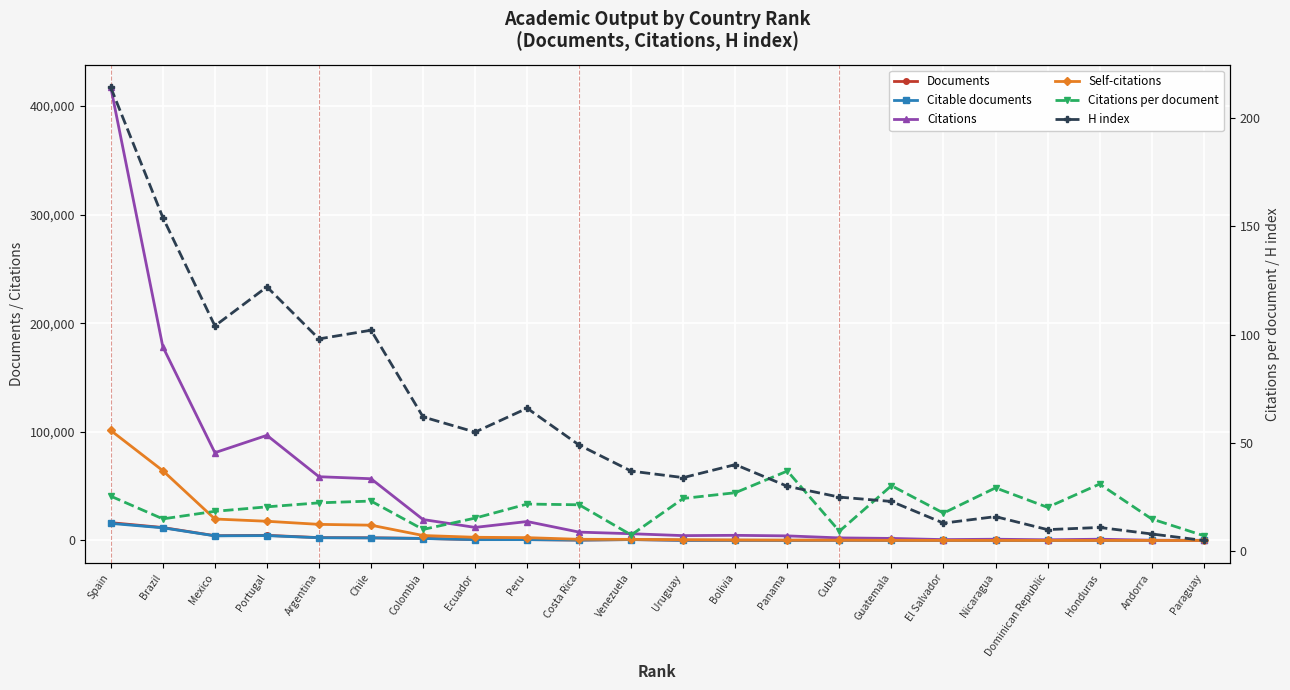

What value does the Citations series have at Venezuela?

6215.0